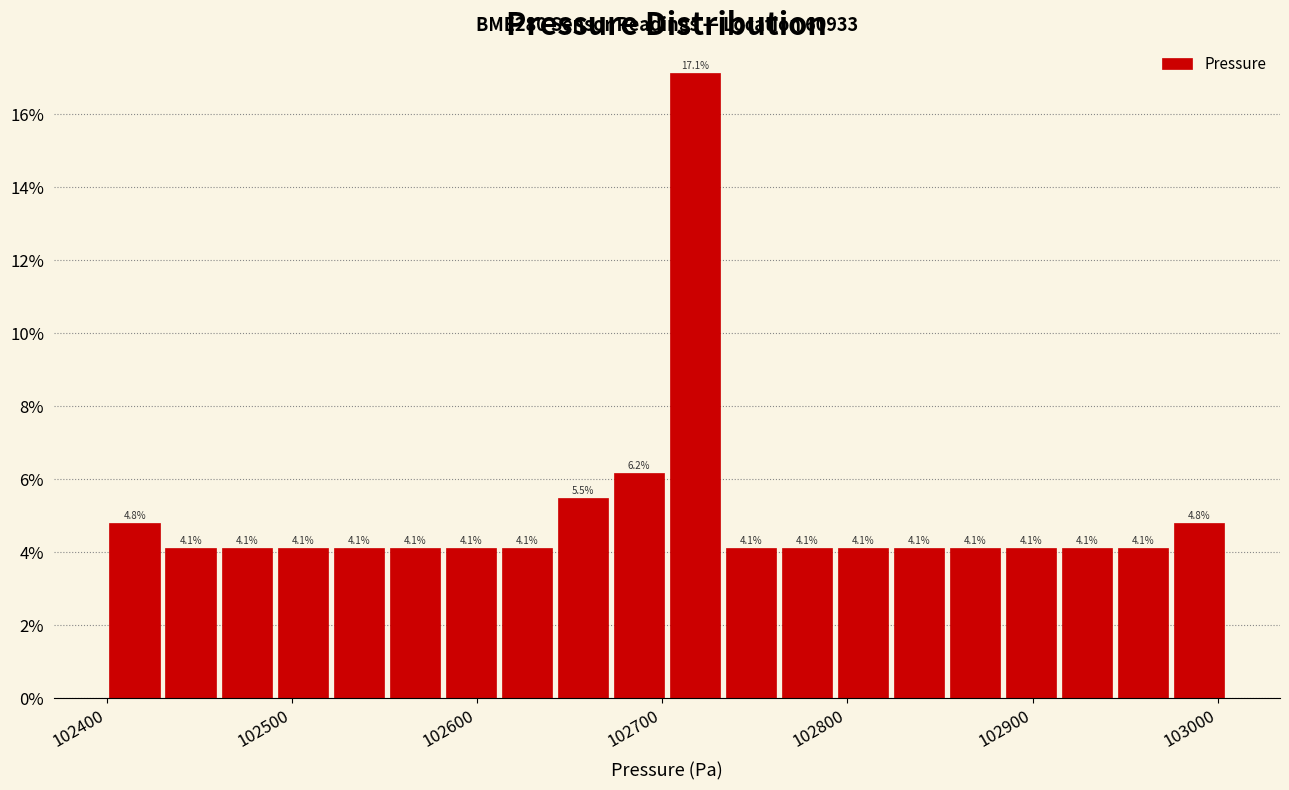

Read against the x-axis, roughly where is the centre of the tallest bar?

102720